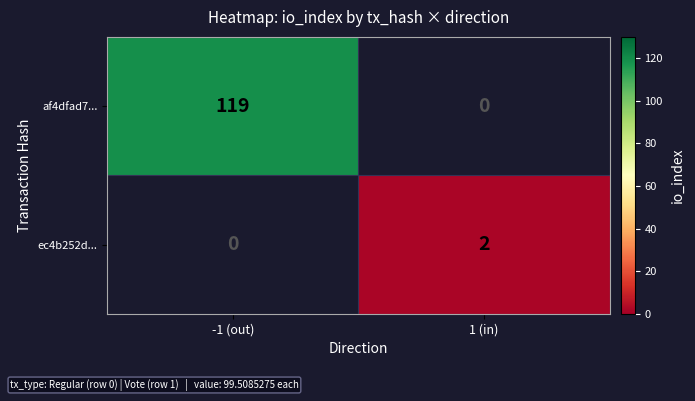

Which series has the widest spread of values?

af4dfad7...